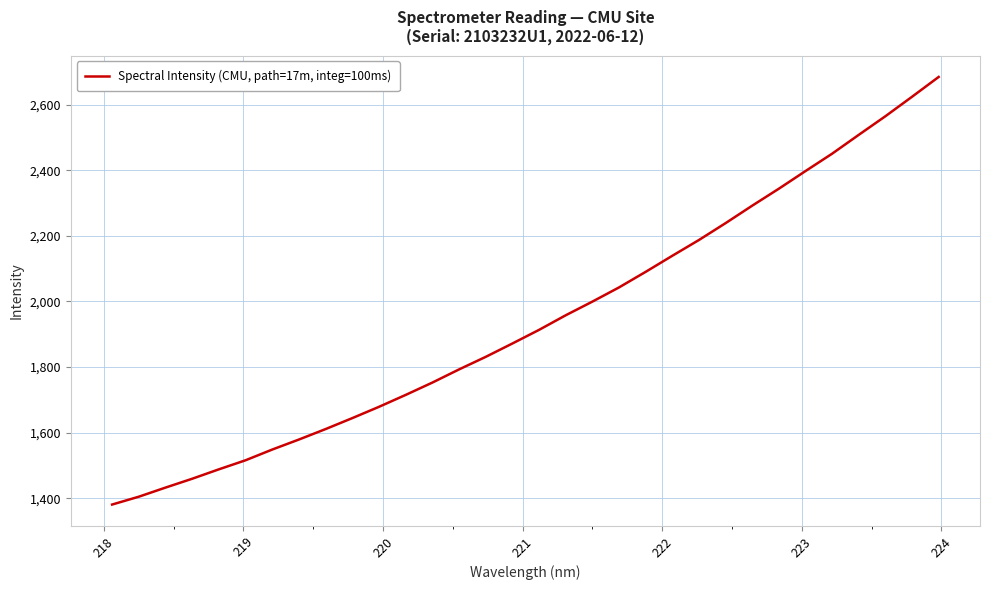

What is the smallest value displayed?

1381.2